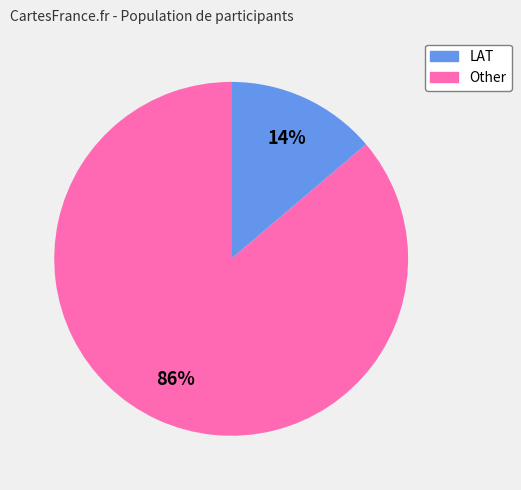

What percentage is the LAT slice, to the nearest percent?

86%